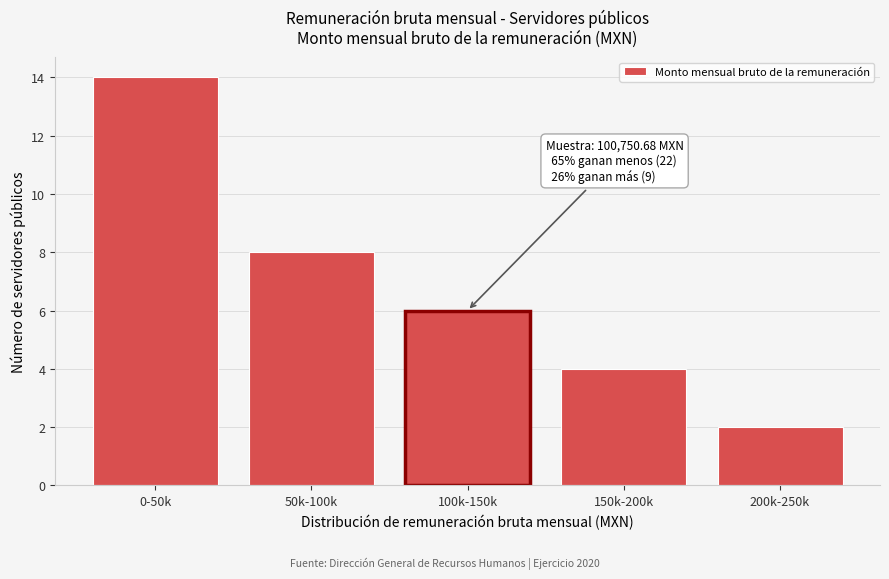

Reading left to right, transcribe all the data shown in this chart.

0-50k=14	50k-100k=8	100k-150k=6	150k-200k=4	200k-250k=2